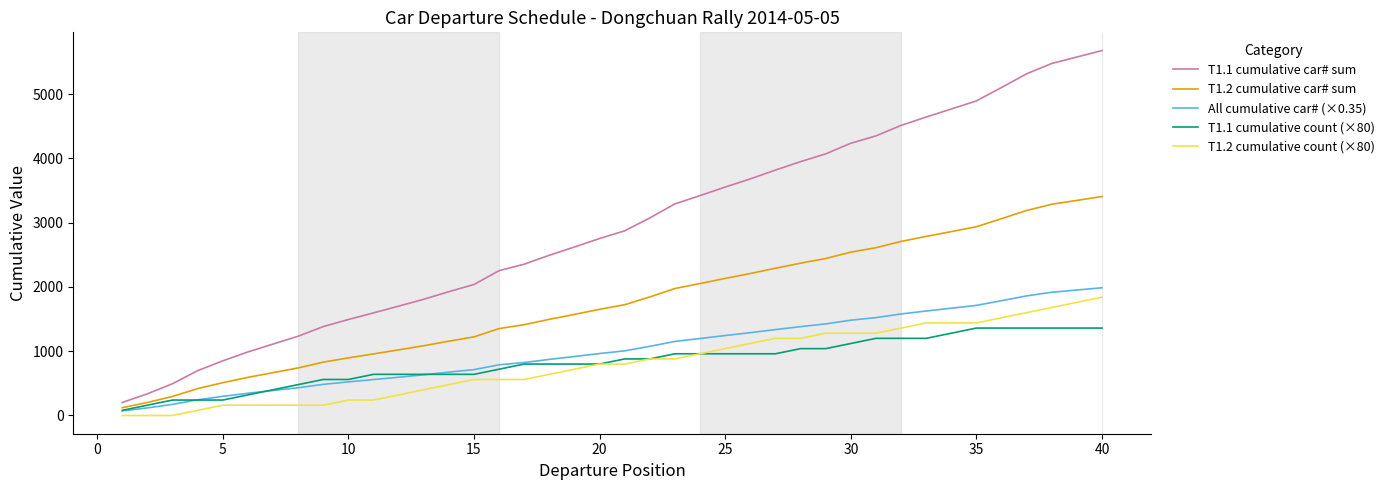

What is the lowest value of the T1.1 cumulative car# sum series?

202.0